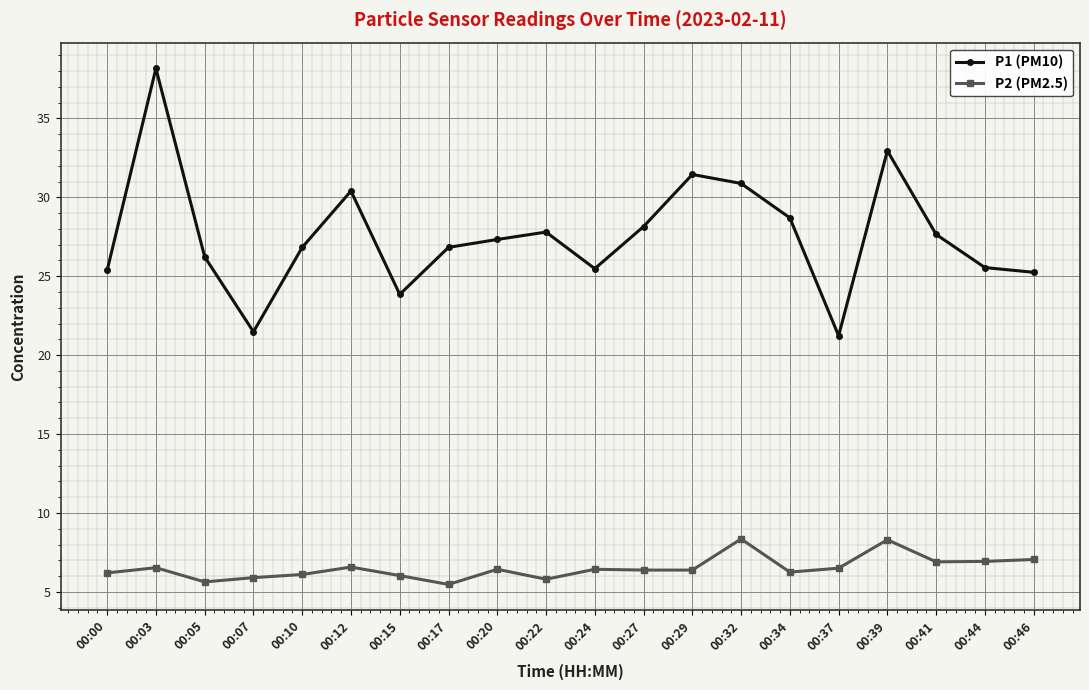

True or false: P2 (PM2.5) and P1 (PM10) intersect in this chart.

False